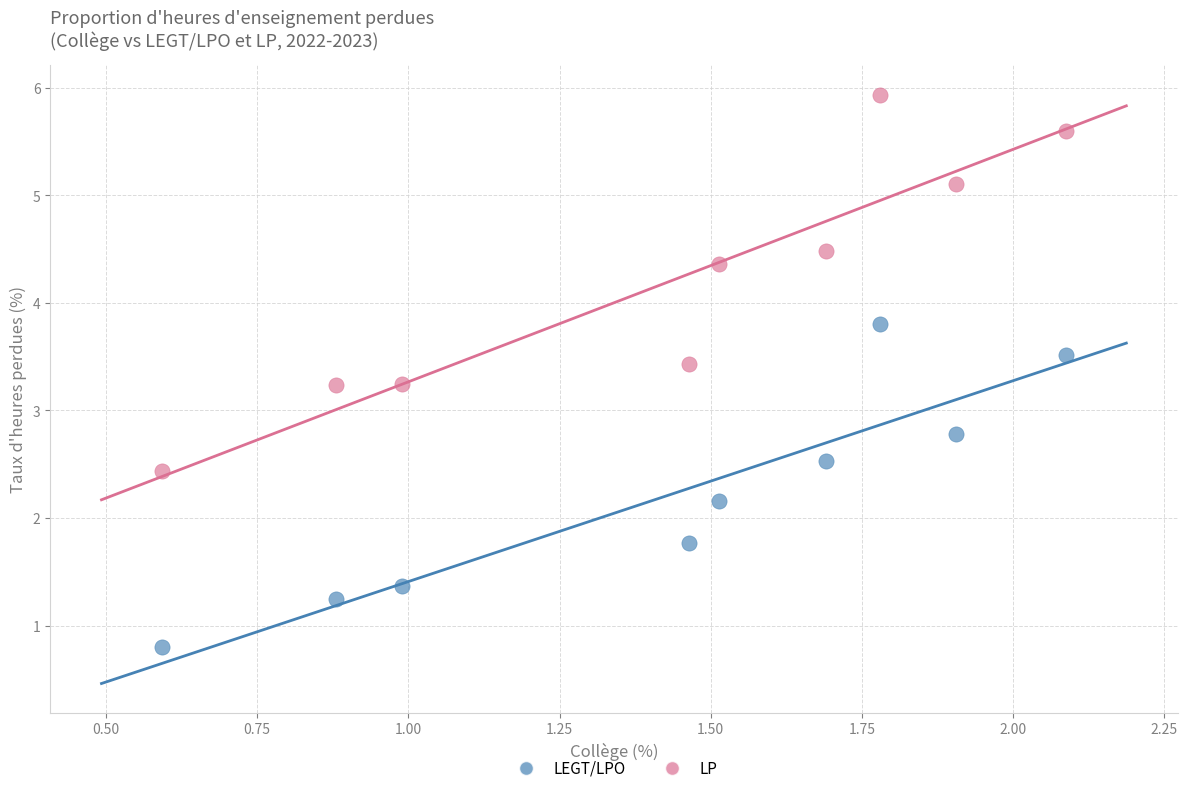

Which series has the widest spread of Y values?

LP